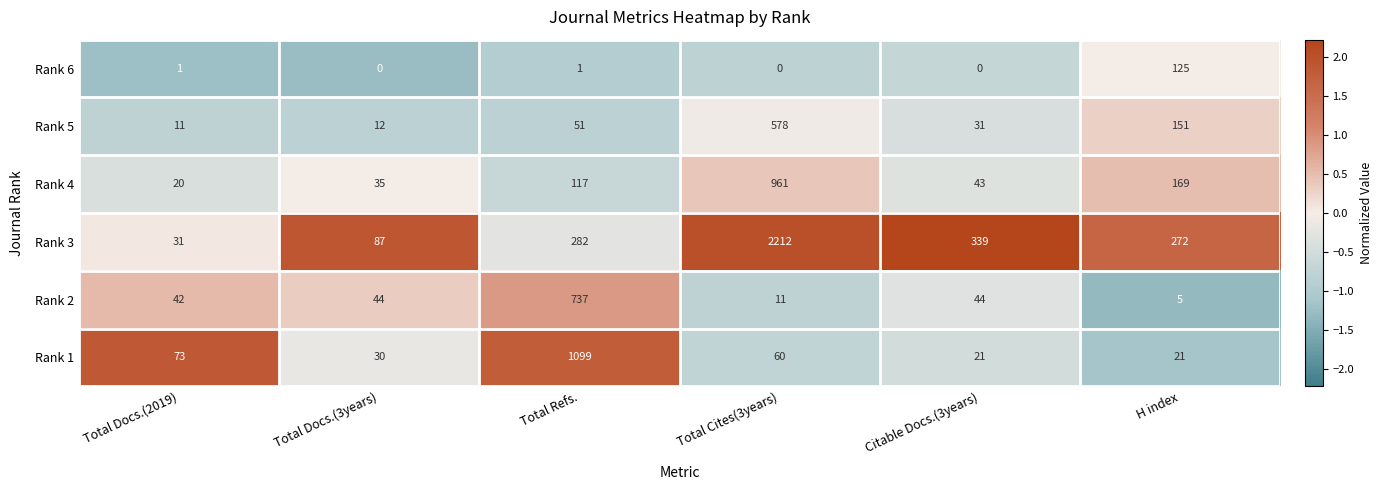

What is the average value of the Rank 2 series?

147